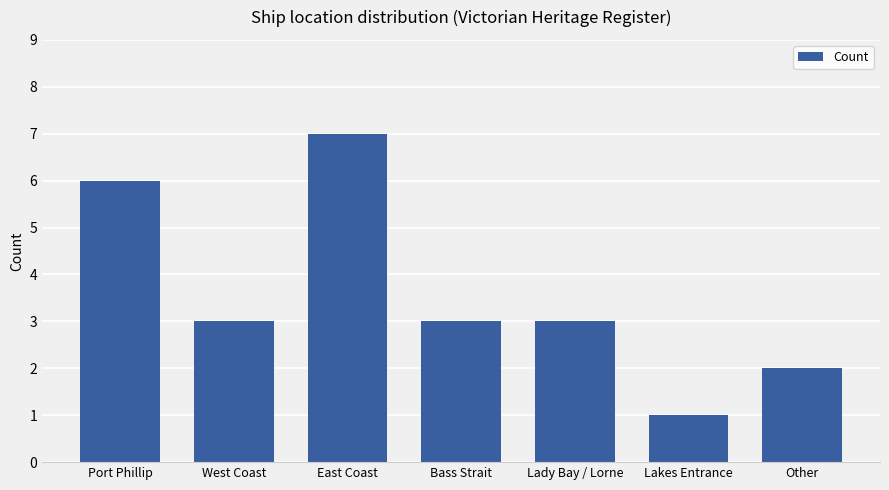

What is the difference between the maximum and minimum values?

6